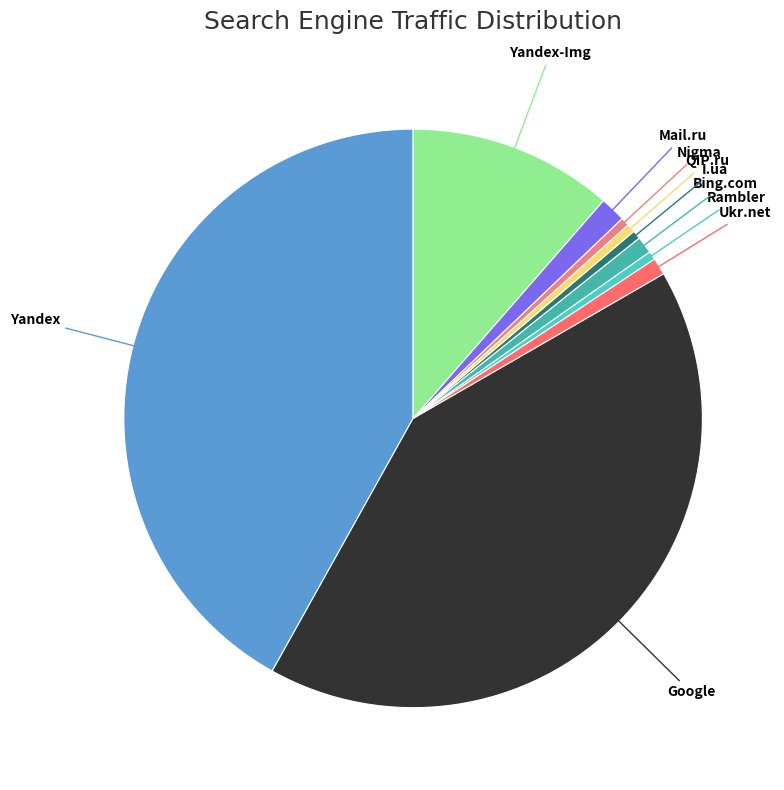

How many slices are in this pie chart?

10